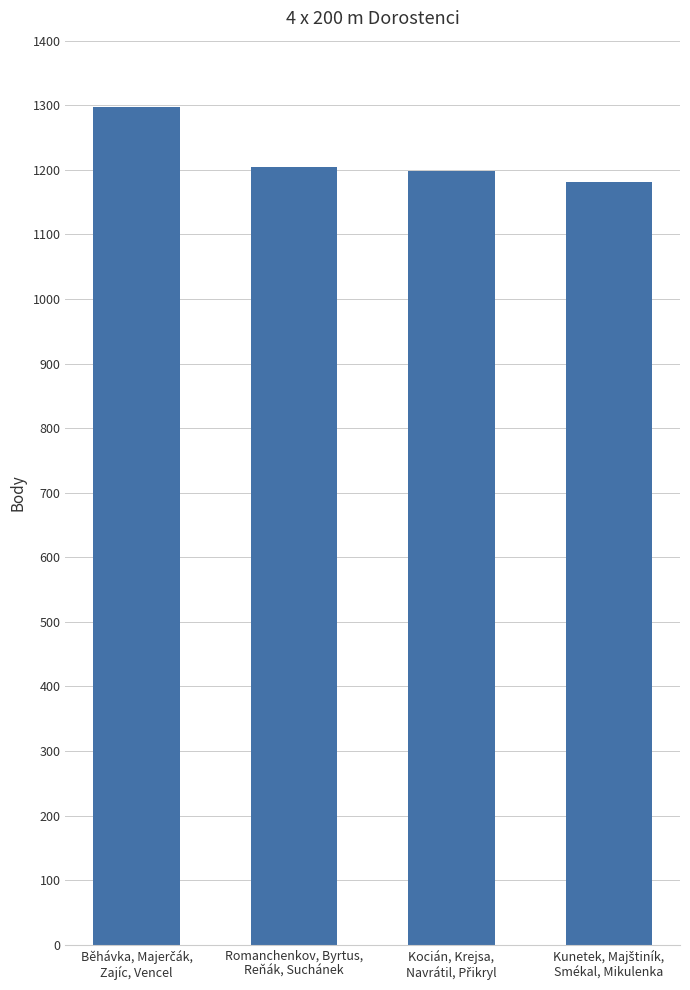

What is the value of the 2nd bar from the left?

1205